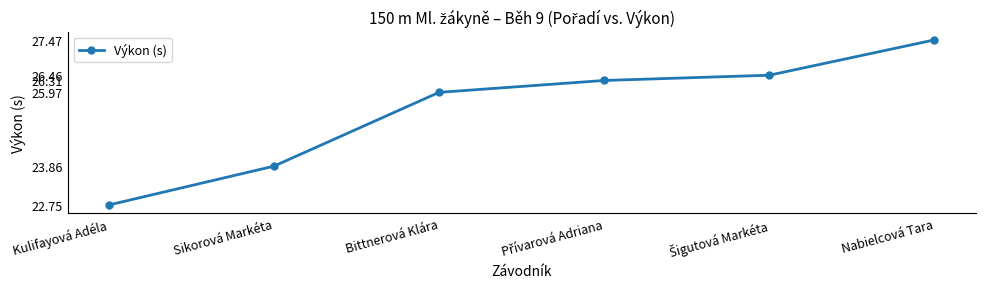

Where is the data nearest to the value 25?

Bittnerová Klára